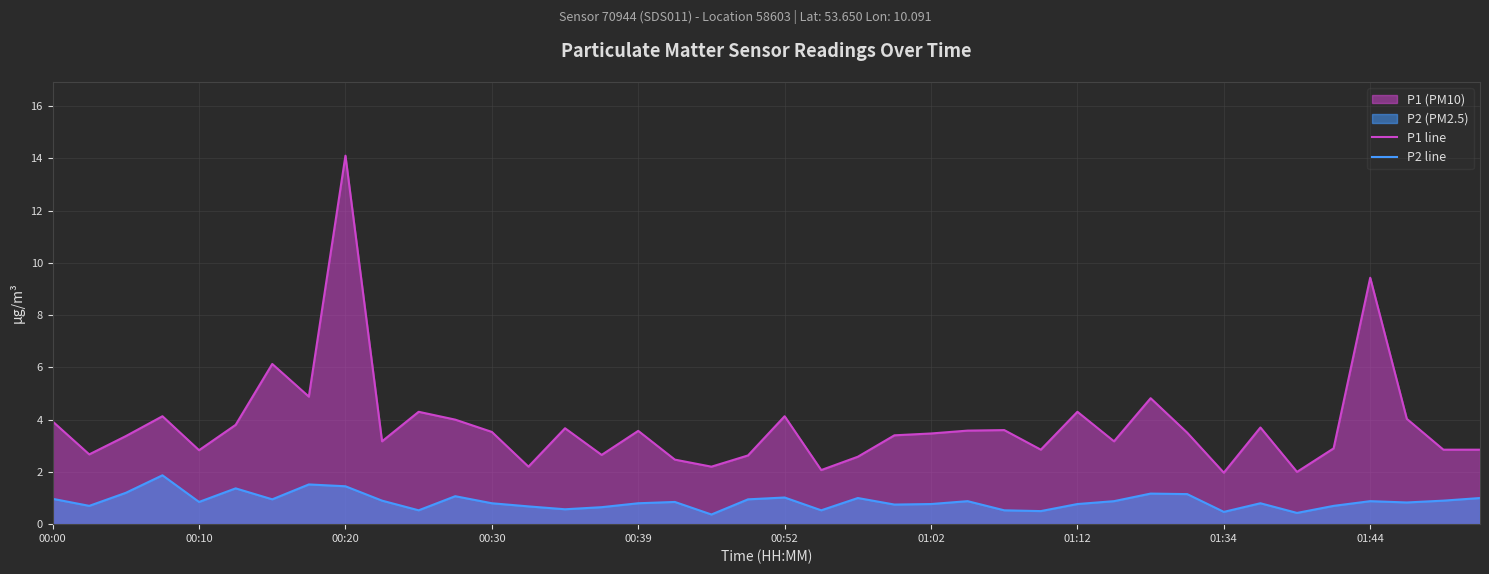

At which category does the chart reach its peak across all series?

00:20